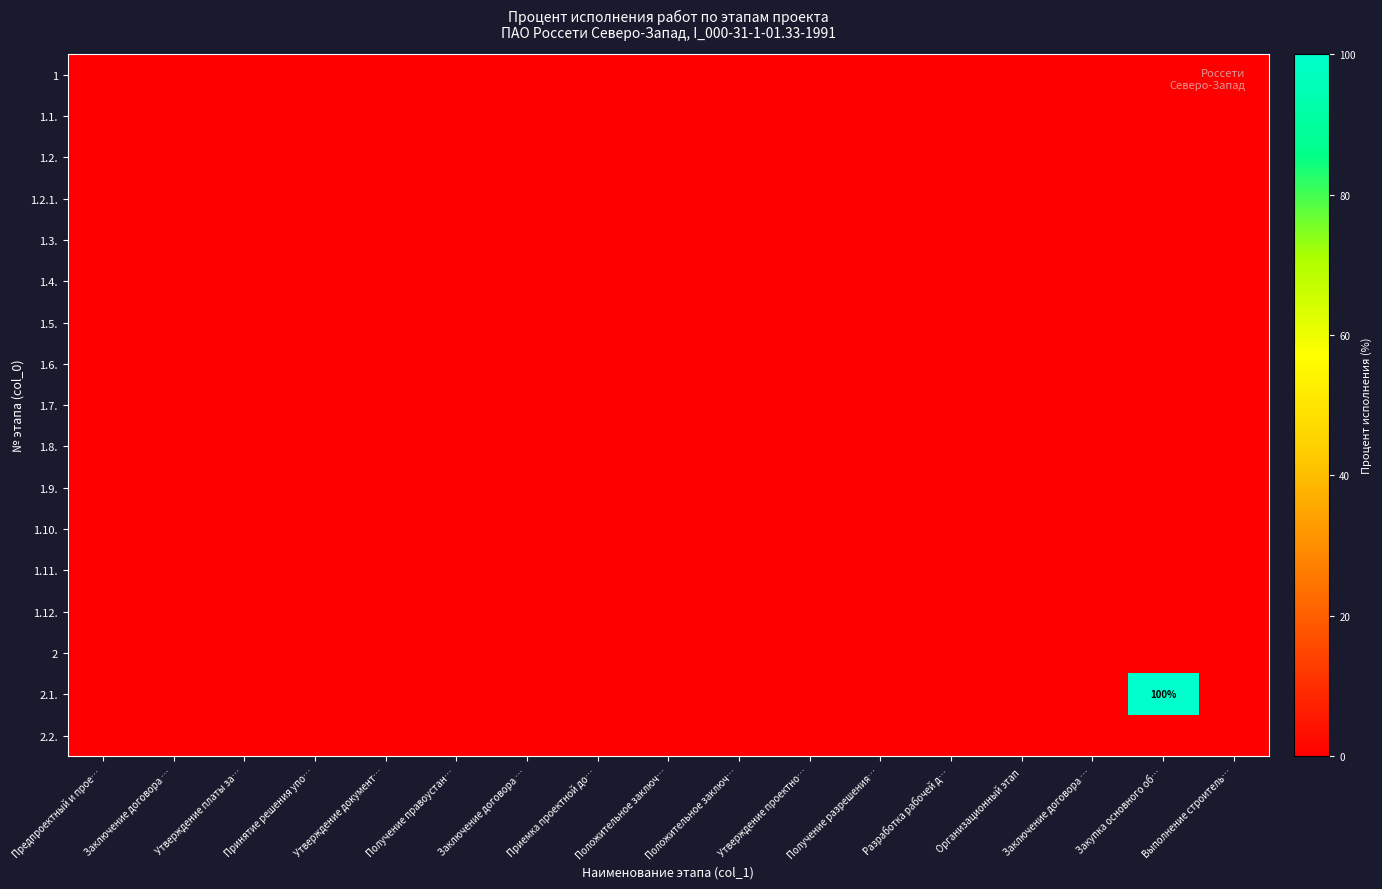

How many series are shown in this chart?

17